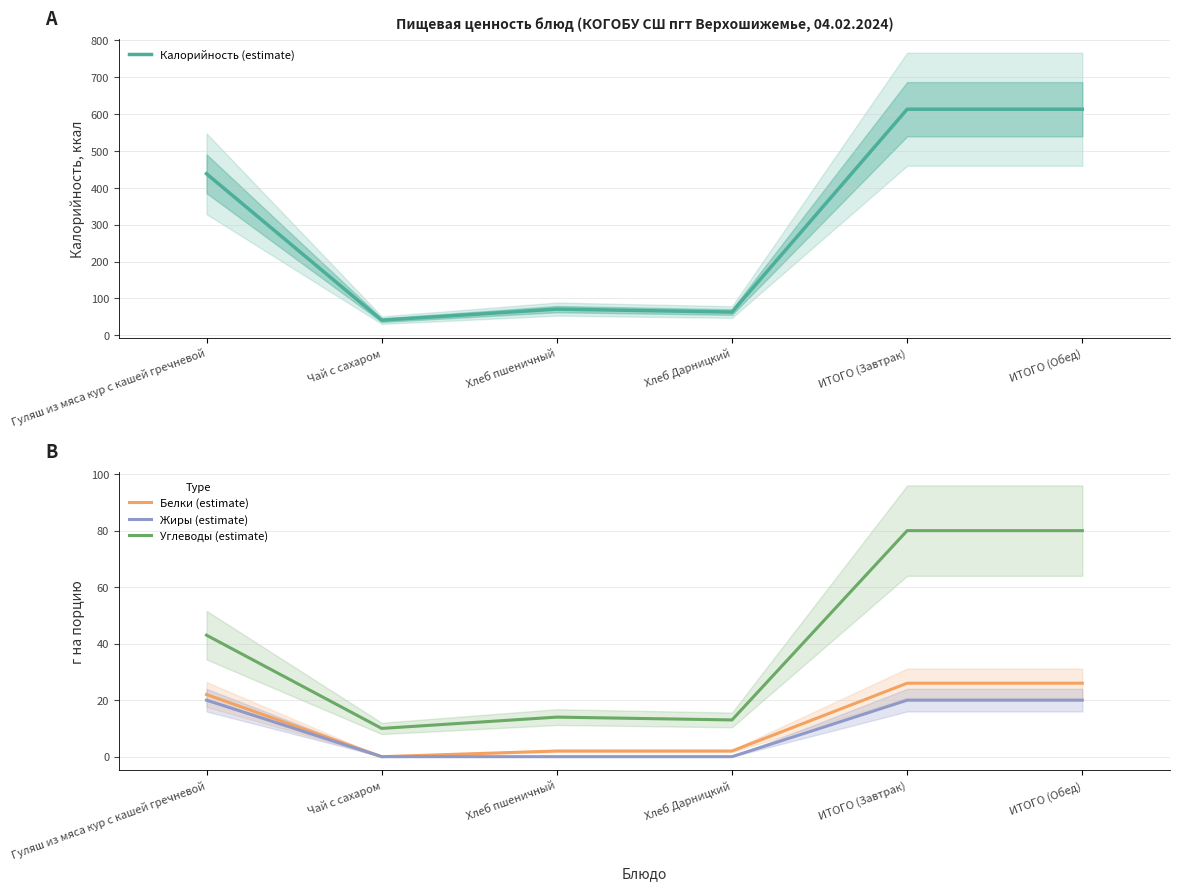

What is the total value across all series at ИТОГО (Завтрак)?

739